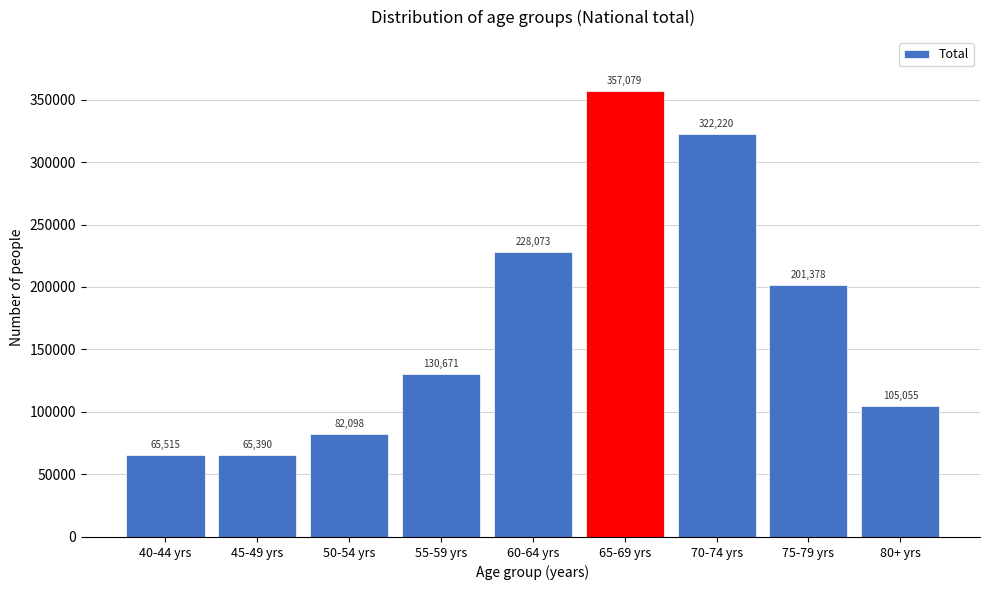

Reading right to left, transcribe all the data shown in this chart.

80+ yrs=105055	75-79 yrs=201378	70-74 yrs=322220	65-69 yrs=357079	60-64 yrs=228073	55-59 yrs=130671	50-54 yrs=82098	45-49 yrs=65390	40-44 yrs=65515